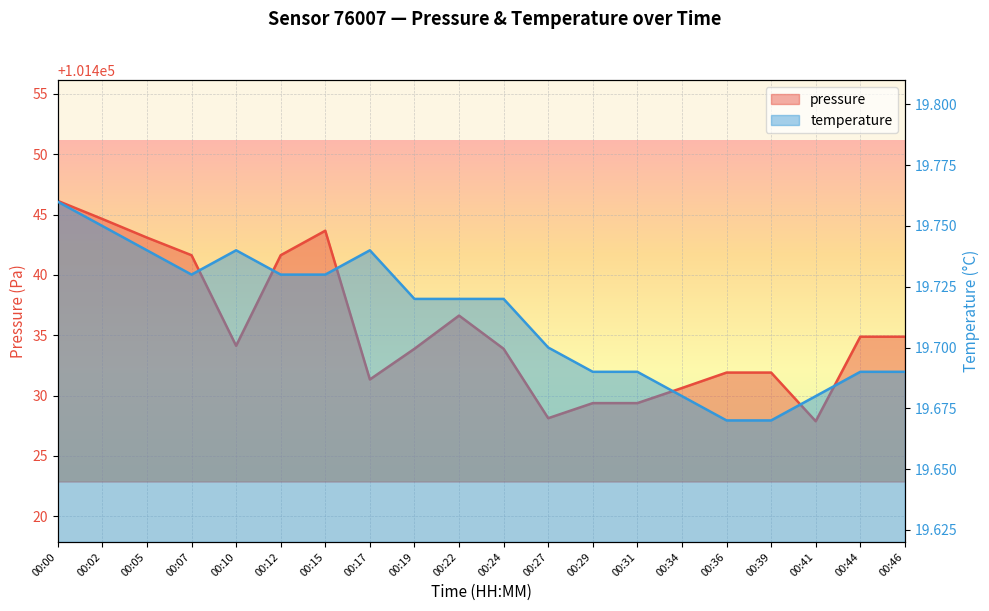

Reading right to left, extract all data points from this chart.

pressure: 00:46=101434.9	00:44=101434.9	00:41=101427.9	00:39=101431.9	00:36=101431.9	00:34=101430.6	00:31=101429.4	00:29=101429.4	00:27=101428.1	00:24=101433.9	00:22=101436.6	00:19=101433.9	00:17=101431.3	00:15=101443.7	00:12=101441.6	00:10=101434.1	00:07=101441.6	00:05=101443.1	00:02=101444.6	00:00=101446.1
temperature: 00:46=19.7	00:44=19.7	00:41=19.7	00:39=19.7	00:36=19.7	00:34=19.7	00:31=19.7	00:29=19.7	00:27=19.7	00:24=19.7	00:22=19.7	00:19=19.7	00:17=19.7	00:15=19.7	00:12=19.7	00:10=19.7	00:07=19.7	00:05=19.7	00:02=19.8	00:00=19.8